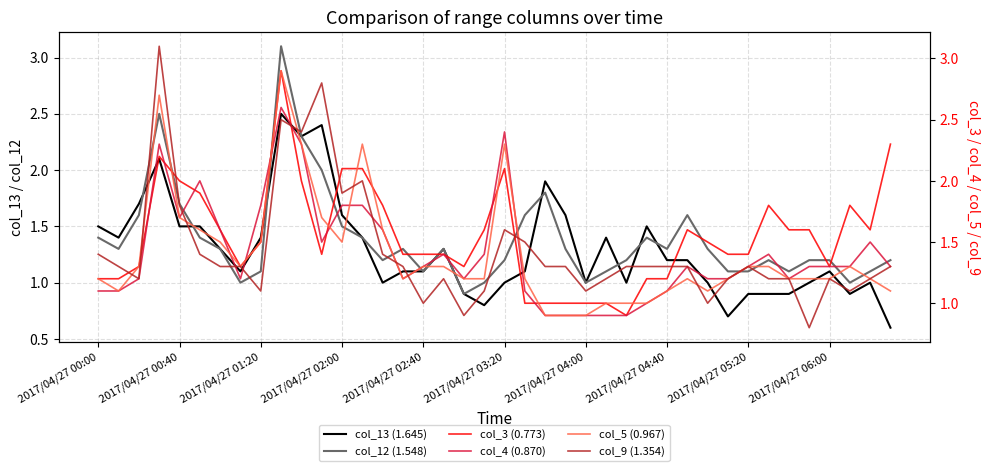

How many series are shown in this chart?

6